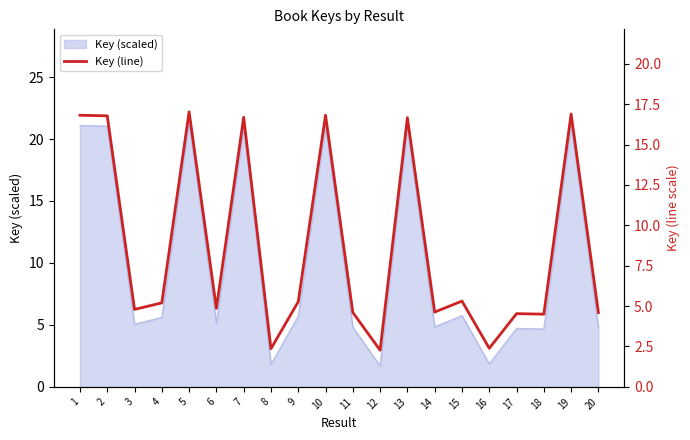

Which label corresponds to the largest value in the chart?

5